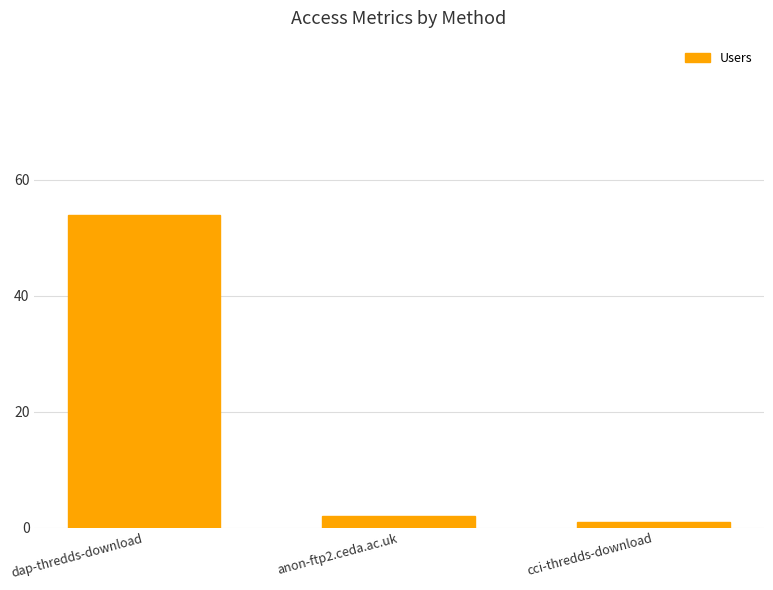

How many data points are less than 2?

1